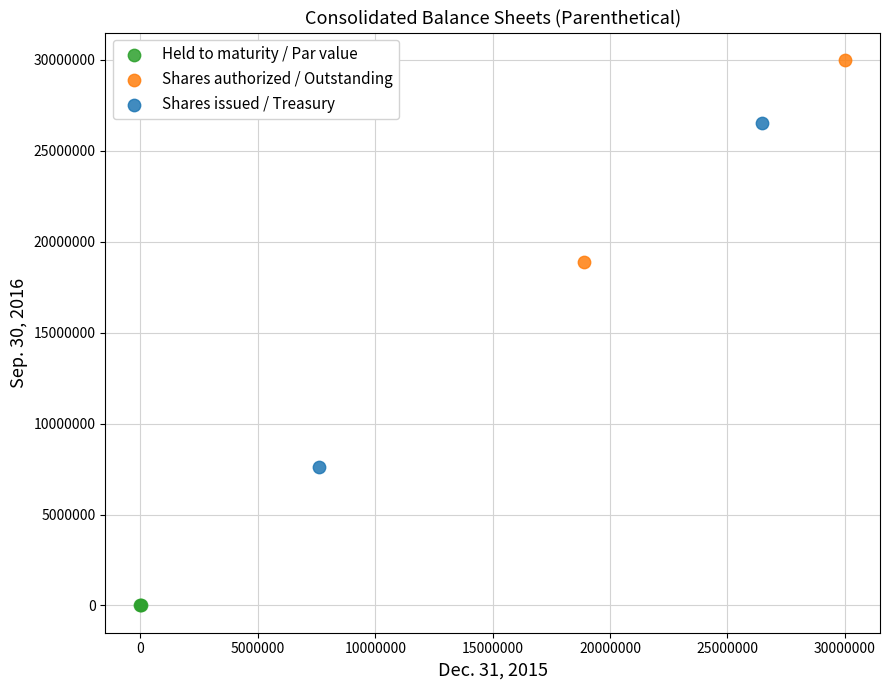

Which series reaches the maximum Y coordinate?

Shares authorized / Outstanding